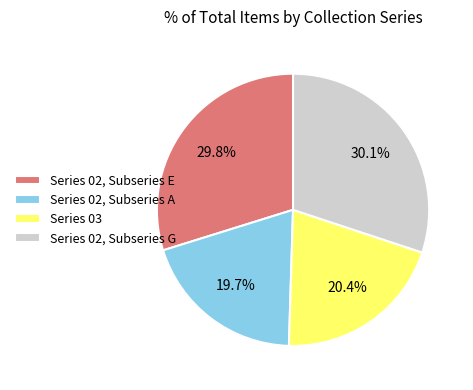

Does Series 02, Subseries A represent more than half of the total?

No